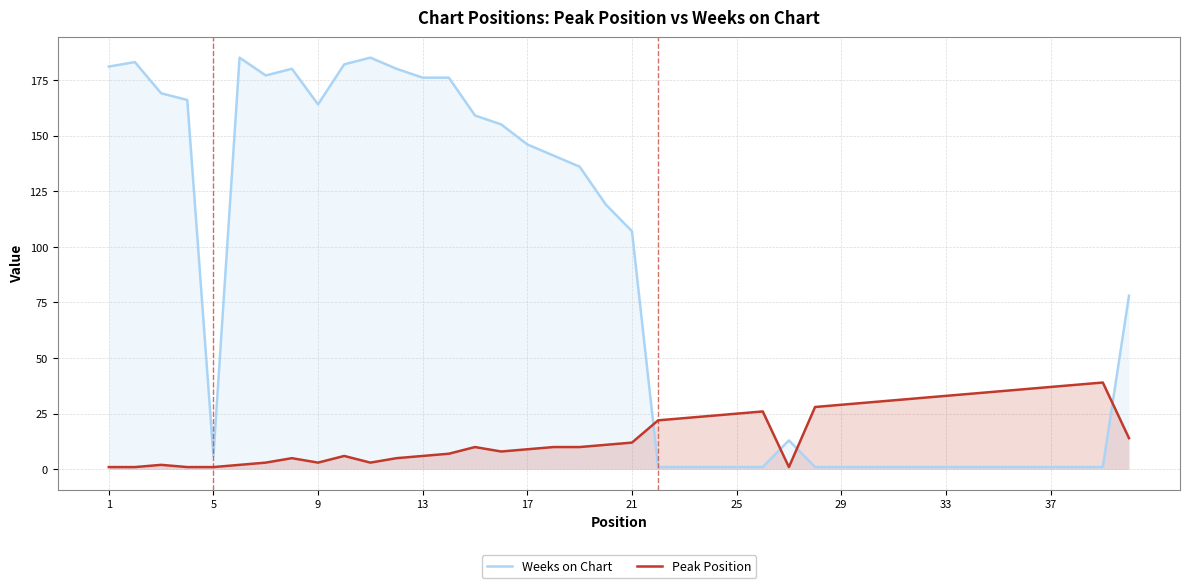

Rank the series at 13 from highest to lowest value.

Weeks on Chart, Peak Position